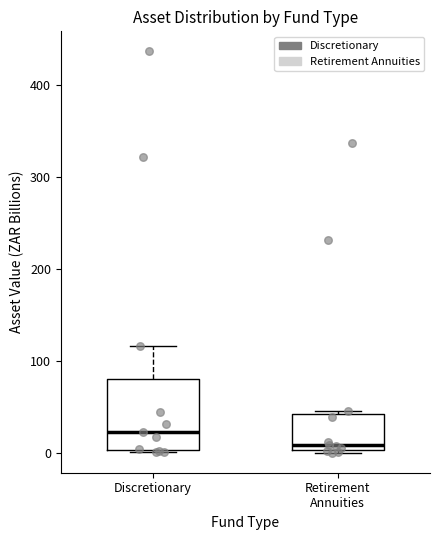

Which box has the highest median line?

Discretionary